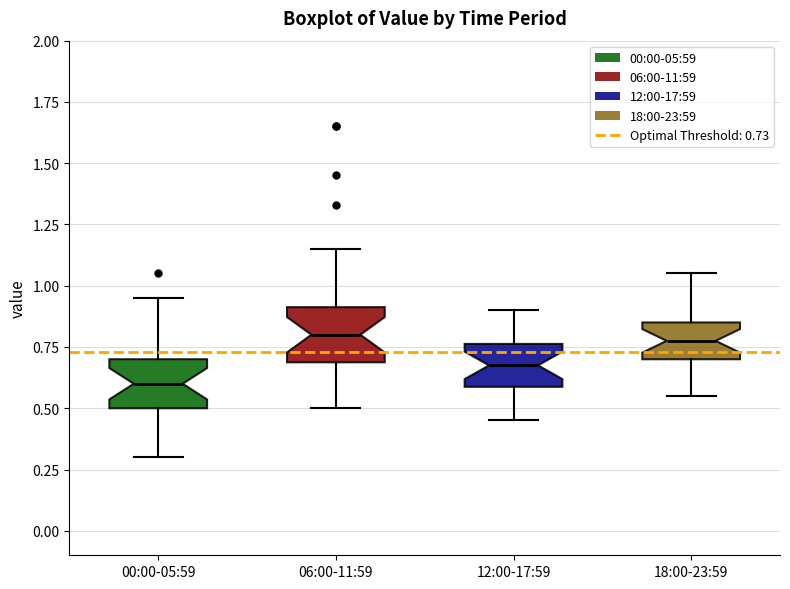

Which box's median line is the lowest?

00:00-05:59